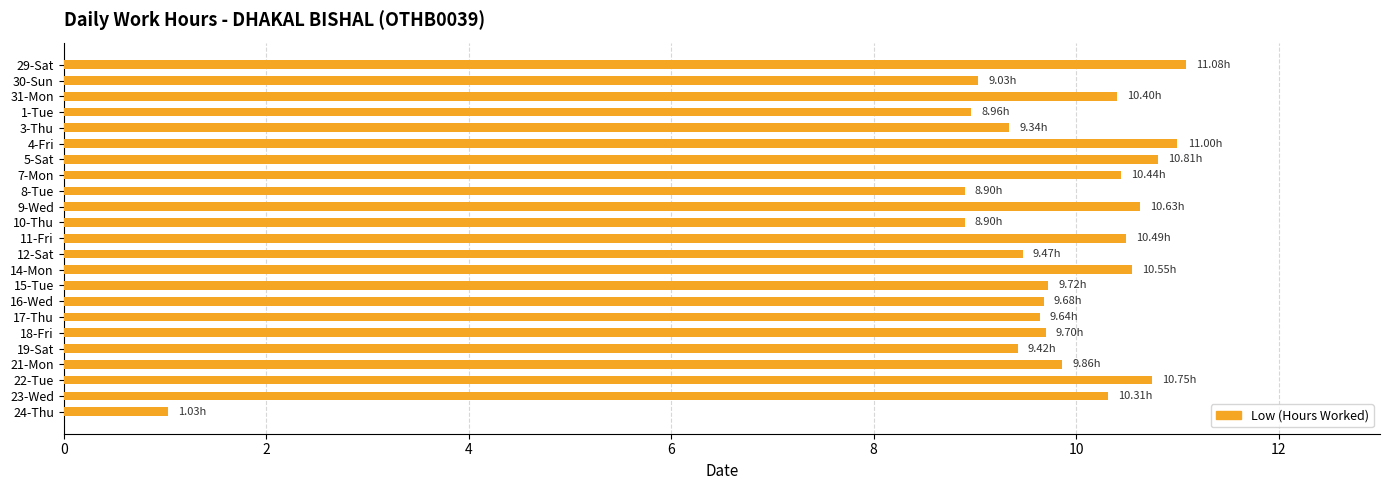

Which has a higher value, 8-Tue or 23-Wed?

23-Wed